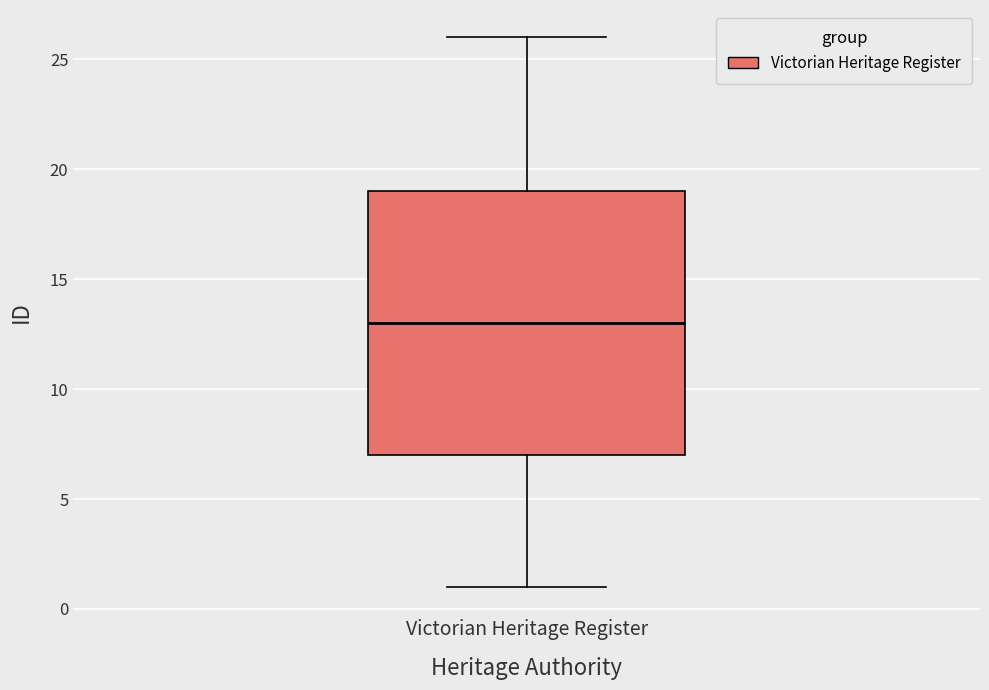

Read this box plot against the y-axis: the position of the median line, the range covered by the box, and the ends of both whiskers. The values are not printed on the chart, so give them approximately, as read against the axis.

median 13, box 7 to 19, whiskers 1 to 26